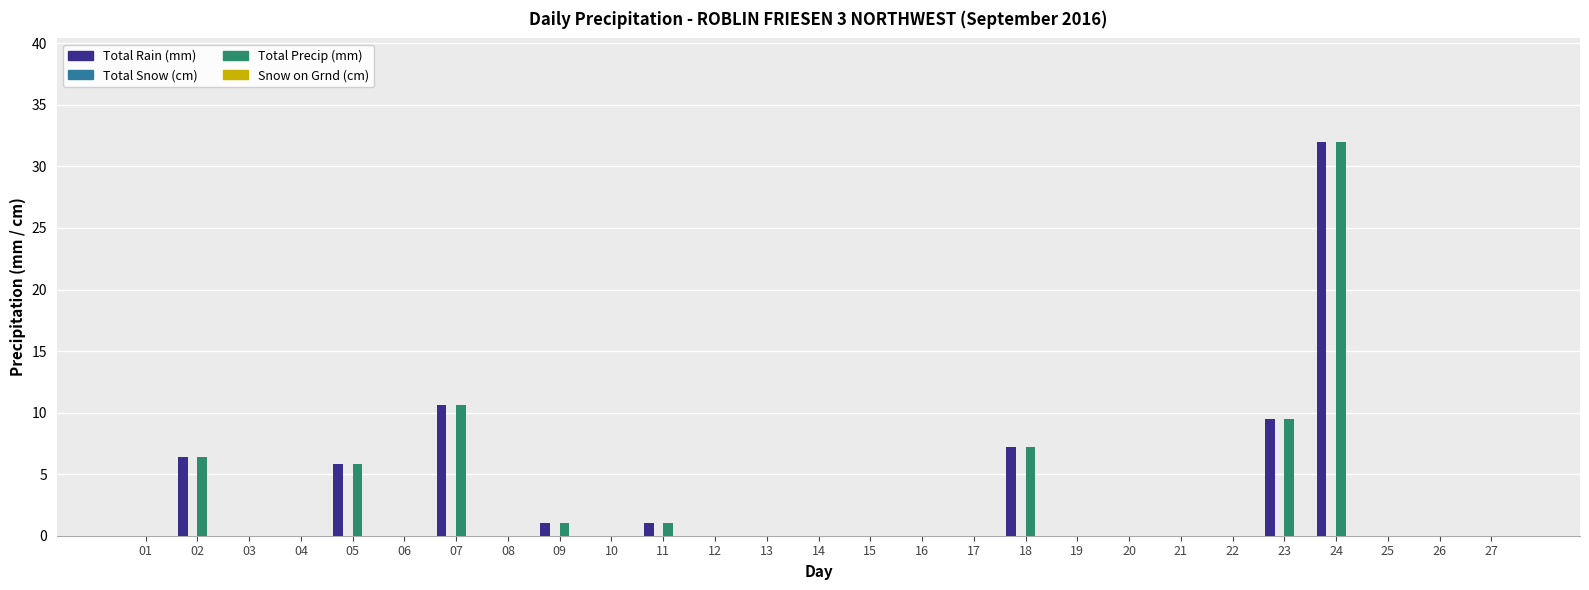

How many groups of bars are there?

27